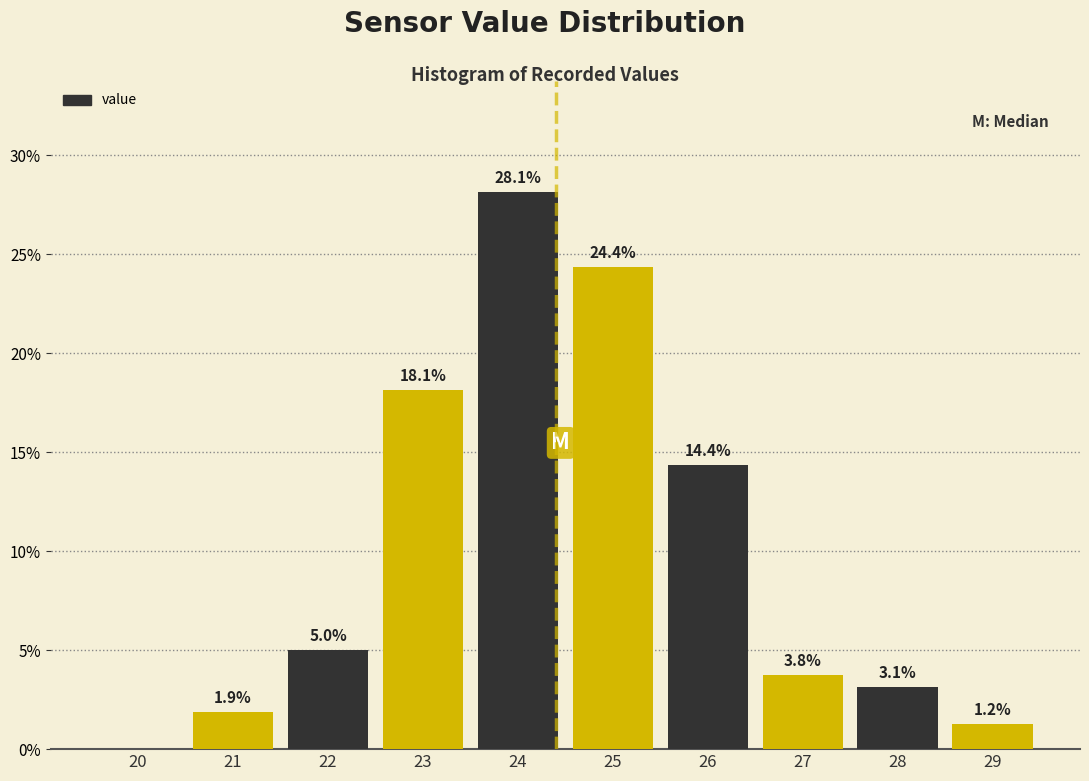

What is the sum of the values at 24 and 22?

33.1